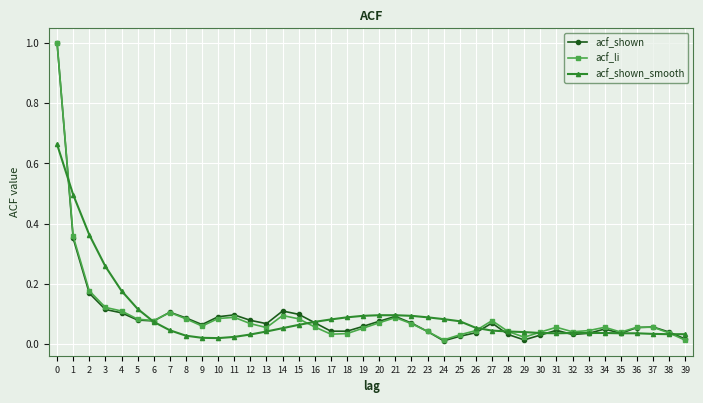

What is the greatest value displayed?

1.0